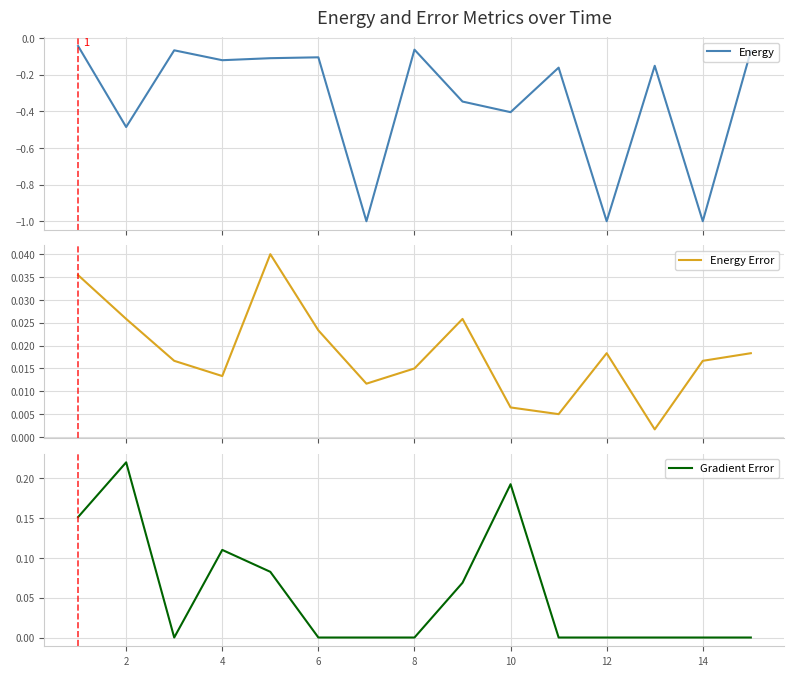

What are all the series names shown in the legend?

Energy, Energy Error, Gradient Error